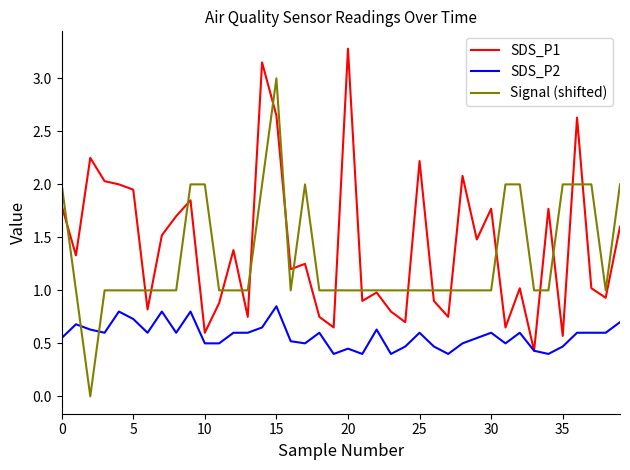

How many interior local peaks does the SDS_P1 series have?

13